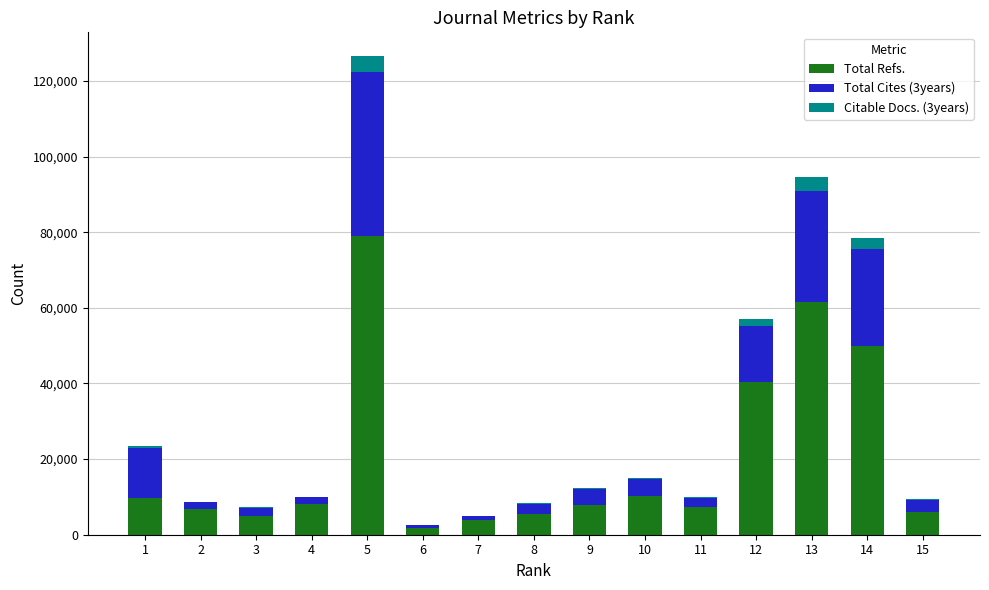

How many categories are shown in the chart?

15